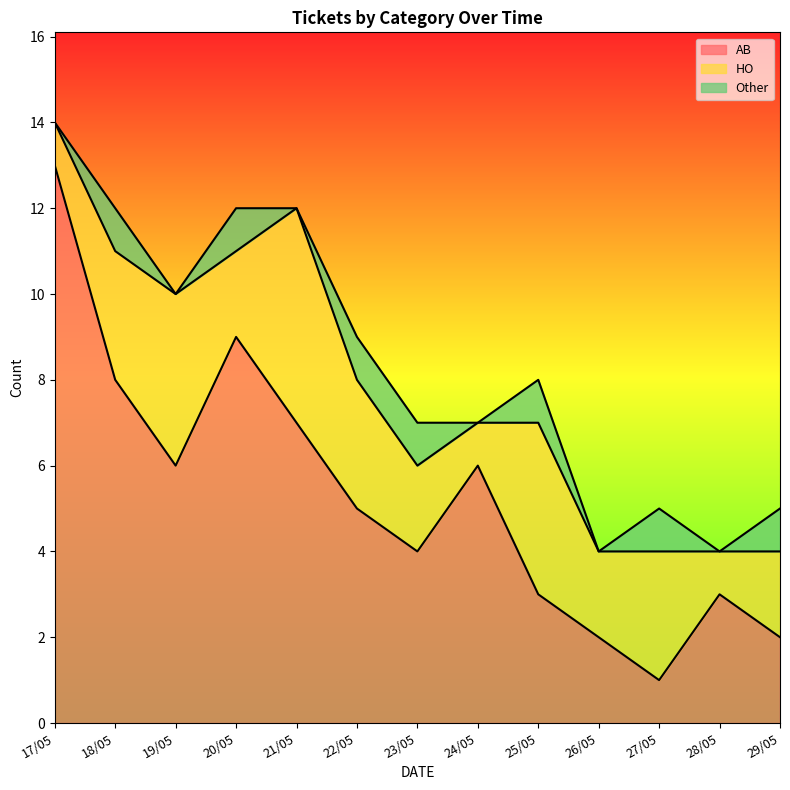

At which label does HO reach its peak?

21/05